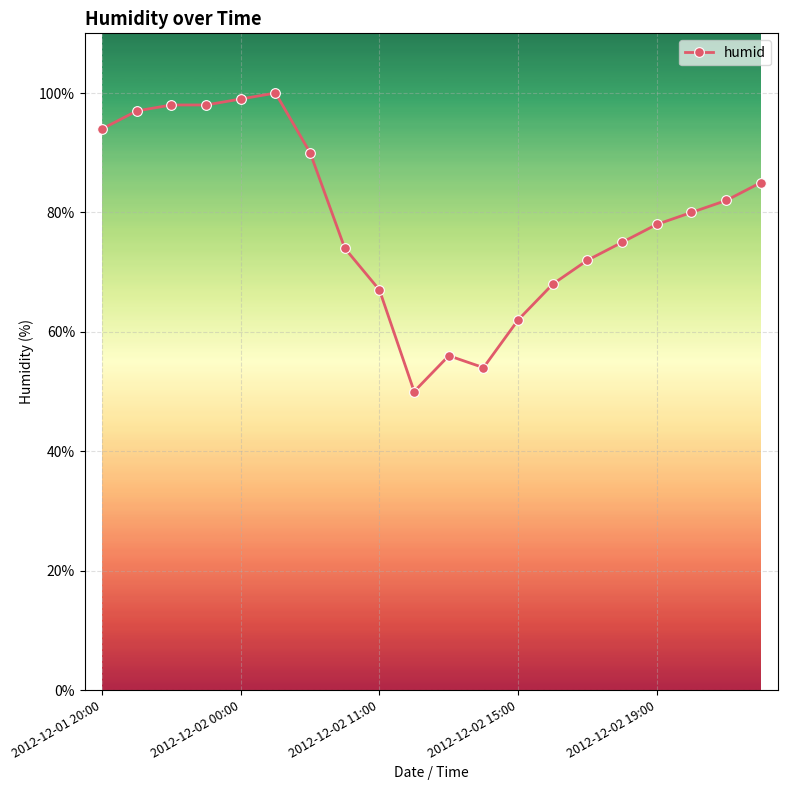

What is the value of the 4th point from the left?

98